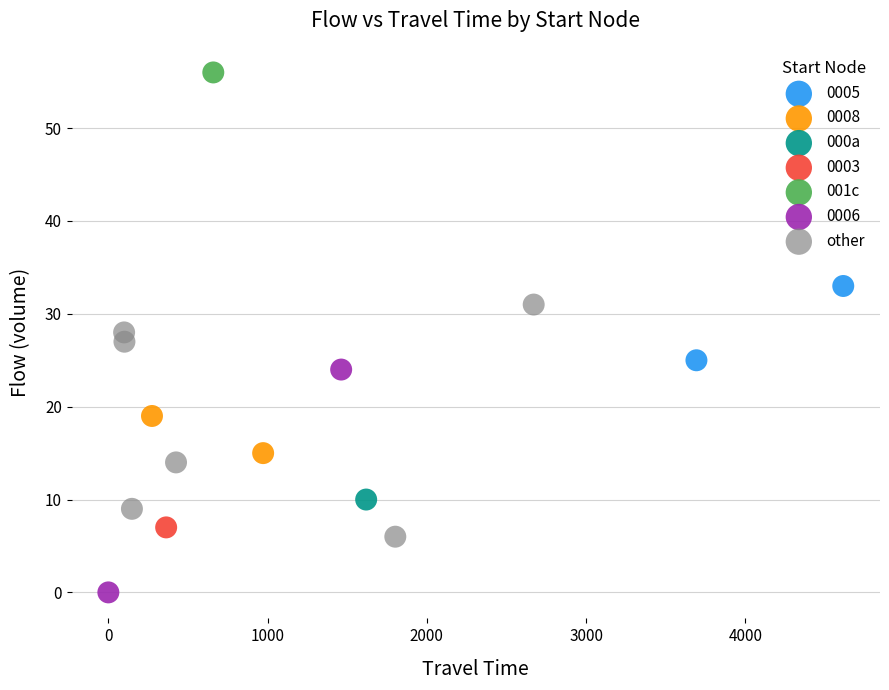

What are all the series names shown in the legend?

0005, 0008, 000a, 0003, 001c, 0006, other